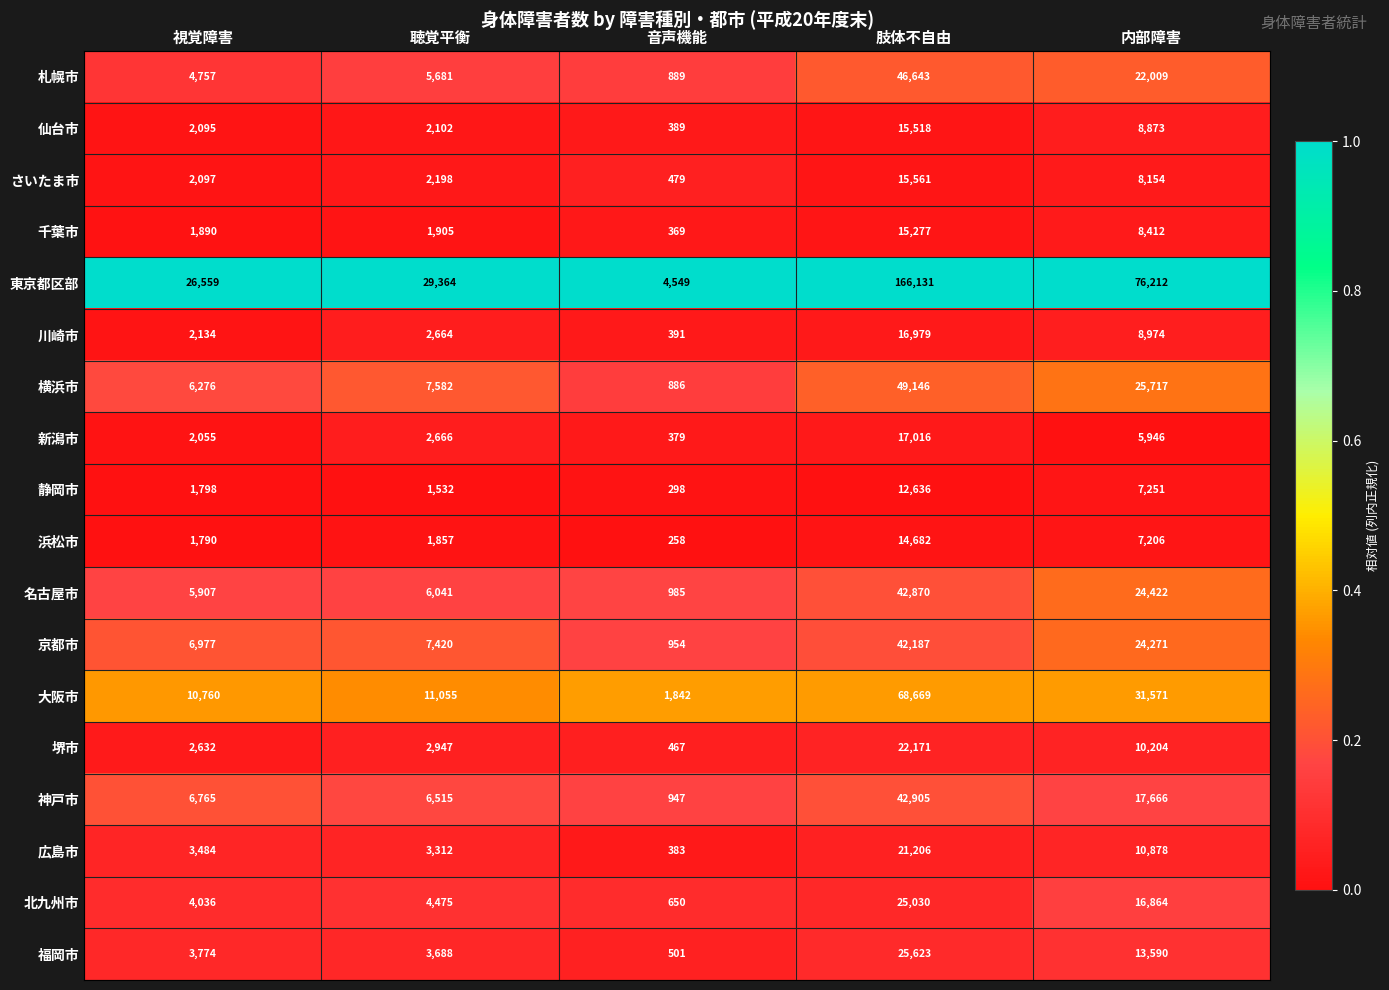

How many distinct data groups are displayed?

18